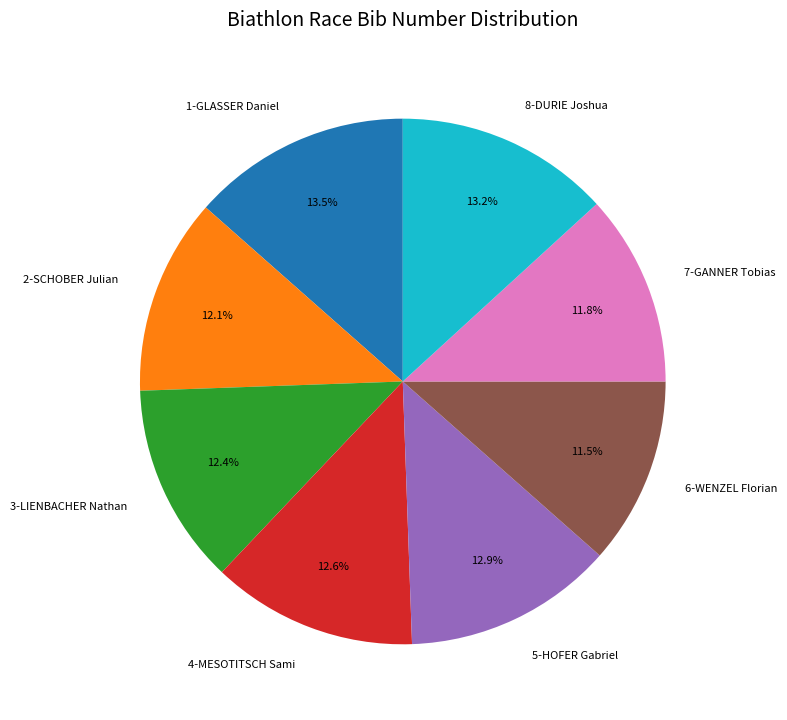

What percentage do 7-GANNER Tobias and 5-HOFER Gabriel together represent?

24.7%